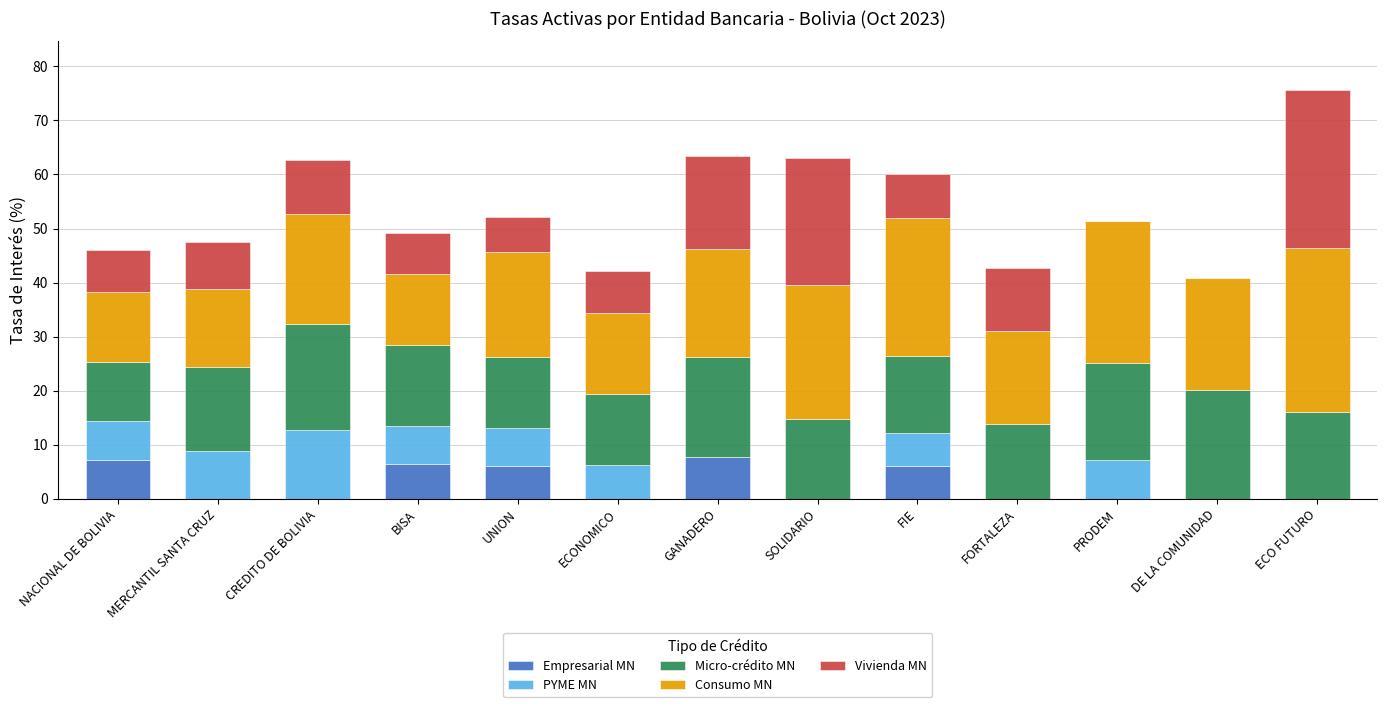

What is the sum of the Empresarial MN values at DE LA COMUNIDAD and FIE?

6.1